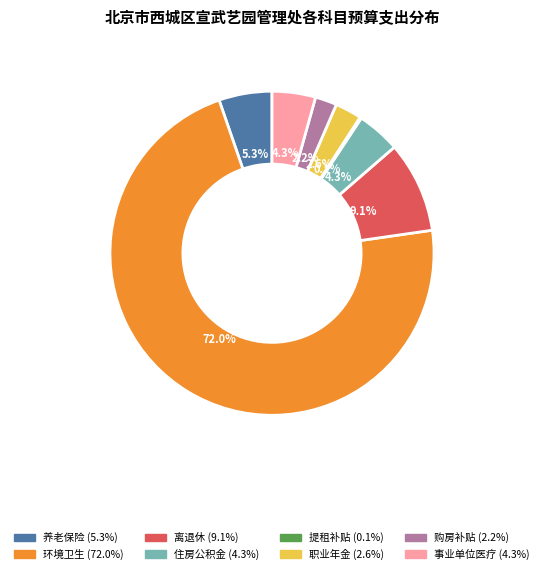

Is there any slice that represents more than half of the pie?

Yes